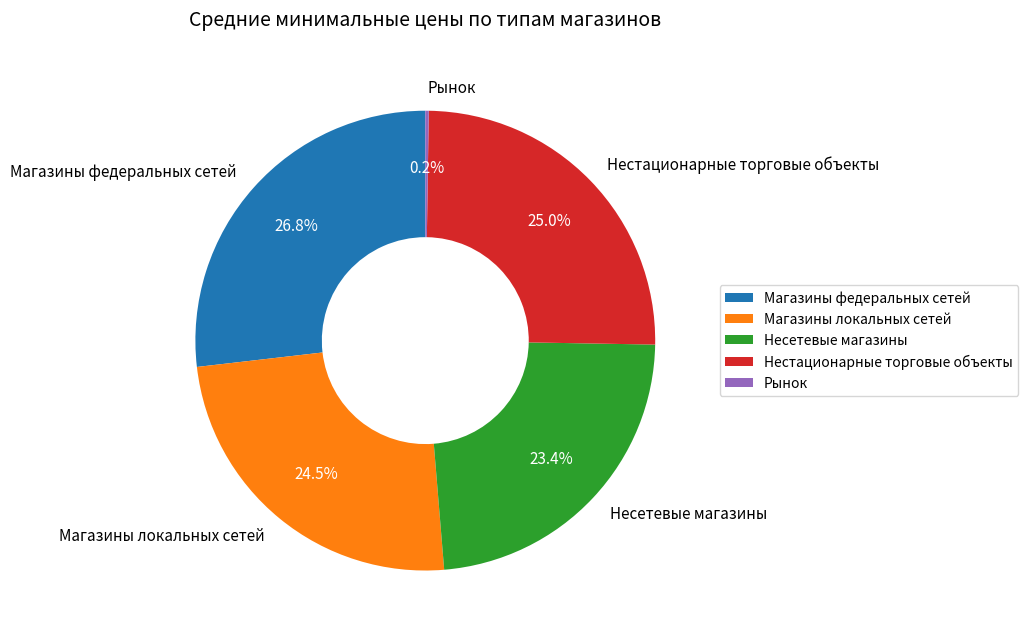

What is the total percentage of Нестационарные торговые объекты and Магазины локальных сетей?

49.5%